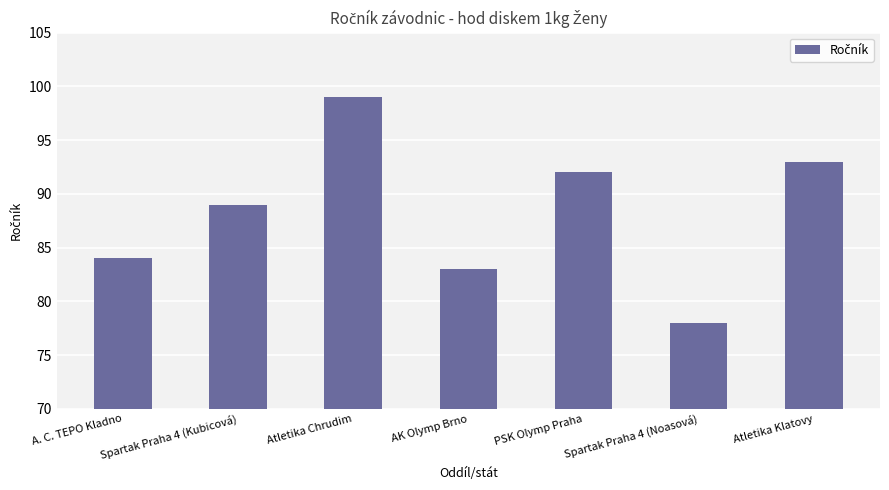

List the labels in order of value, largest first.

Atletika Chrudim, Atletika Klatovy, PSK Olymp Praha, Spartak Praha 4 (Kubicová), A. C. TEPO Kladno, AK Olymp Brno, Spartak Praha 4 (Noasová)